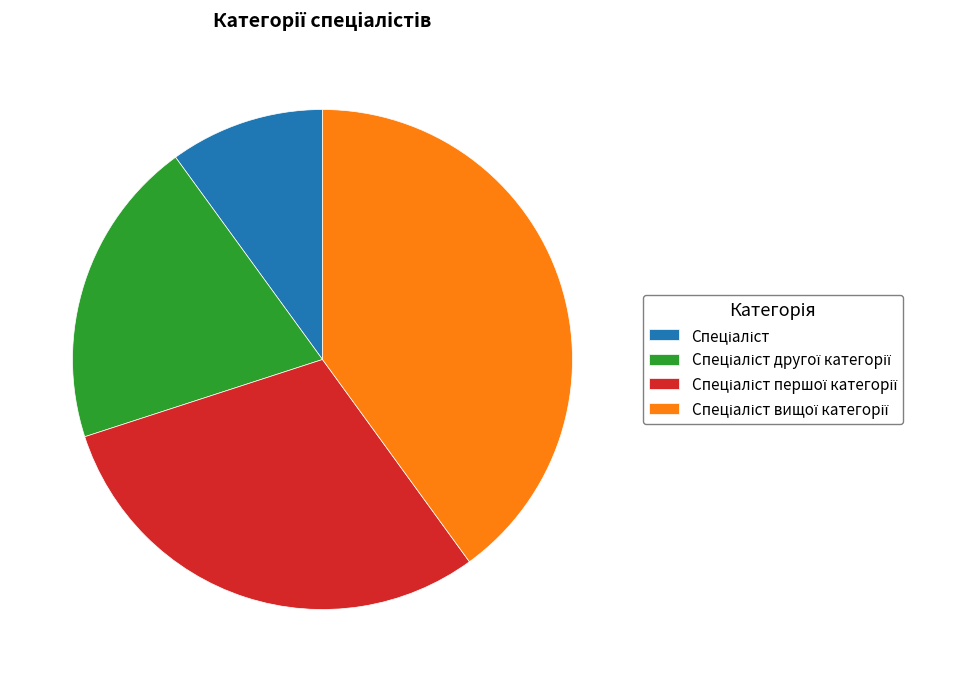

Is there any slice that represents more than half of the pie?

No